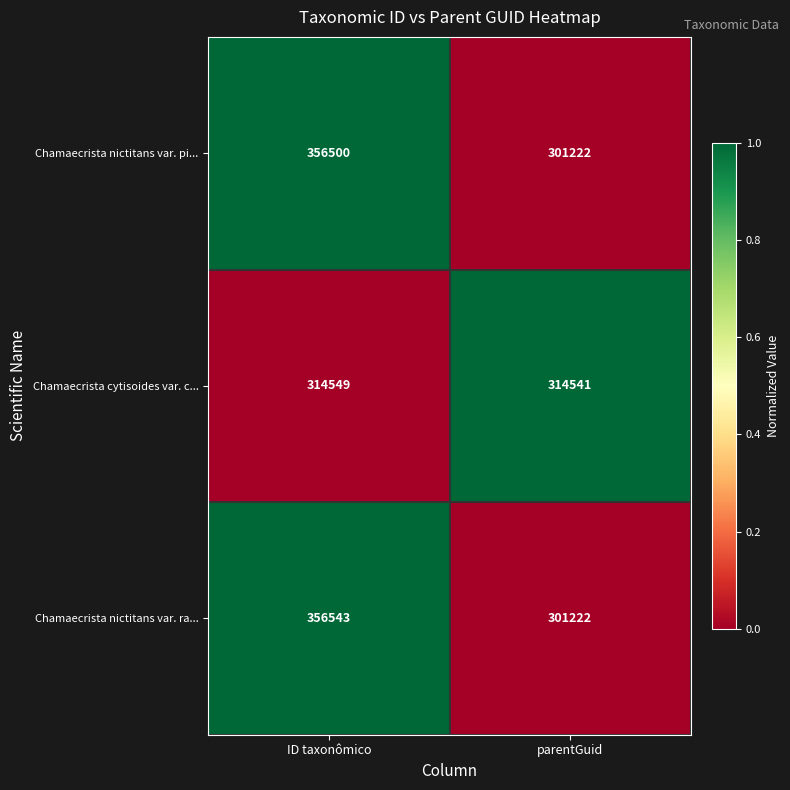

At which category does the chart reach its peak across all series?

ID taxonômico